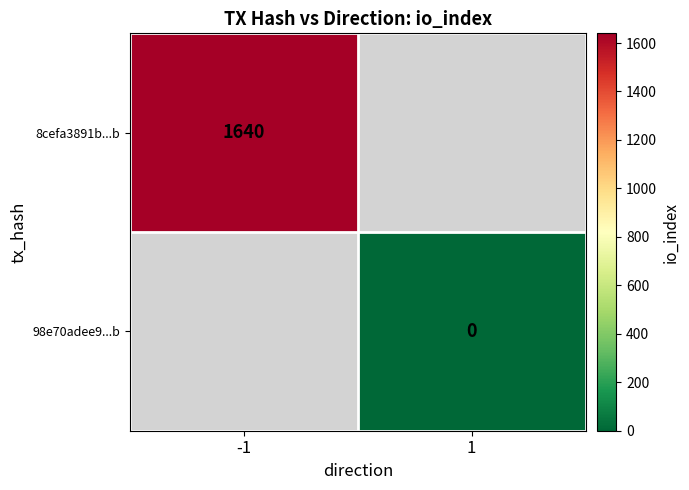

Is it true that 8cefa3891b...b equals 1640 at -1?

True